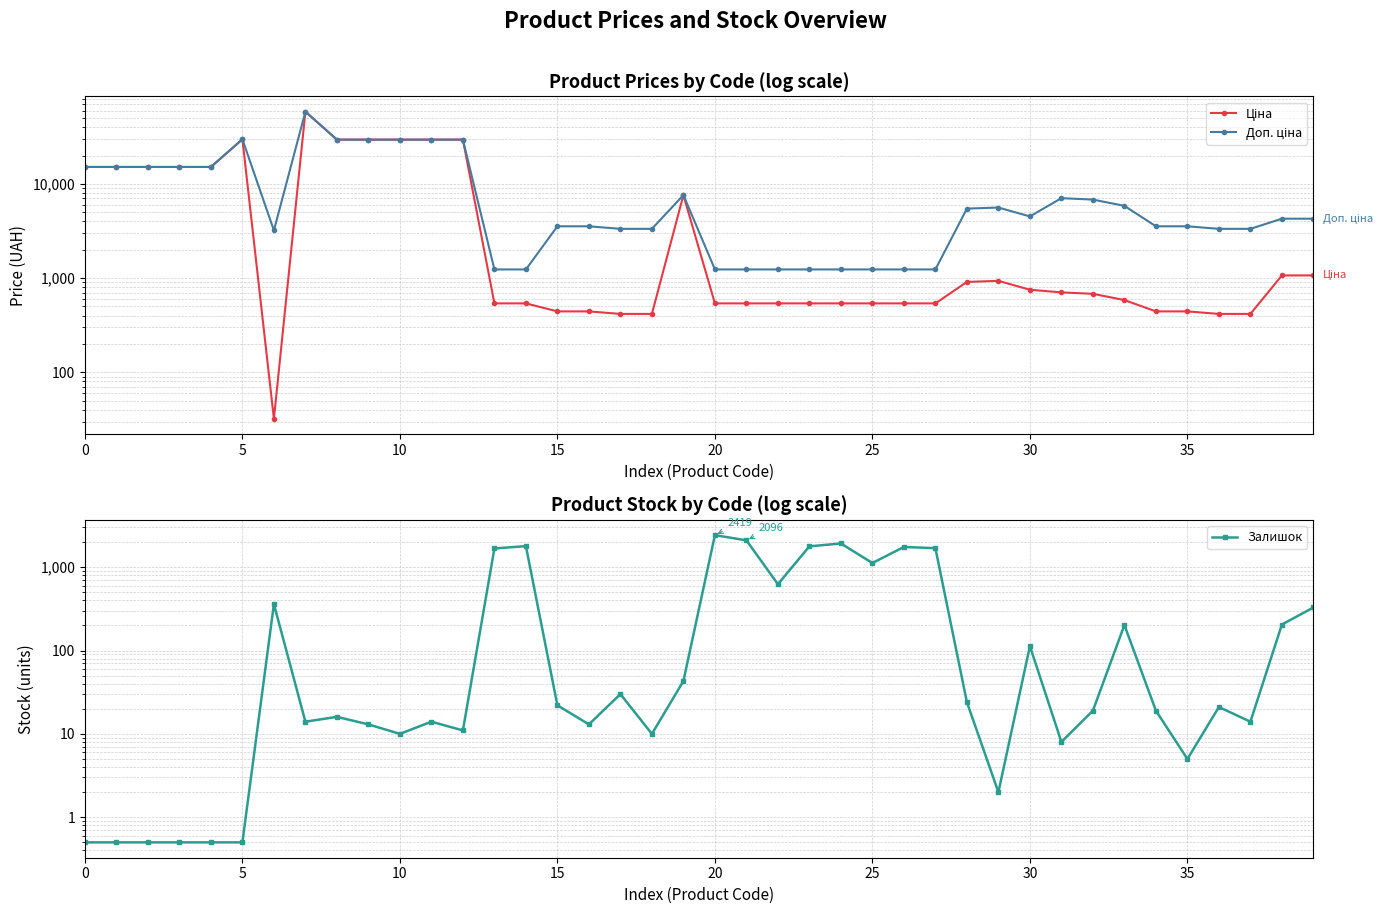

True or false: Доп. ціна and Залишок intersect in this chart.

True